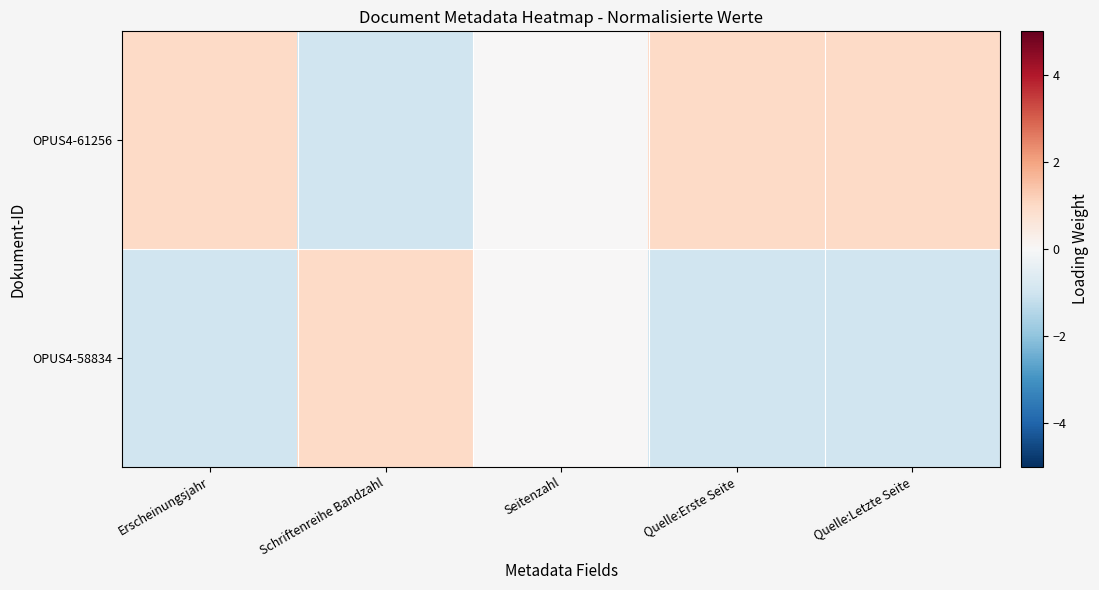

What is the greatest value displayed?

1